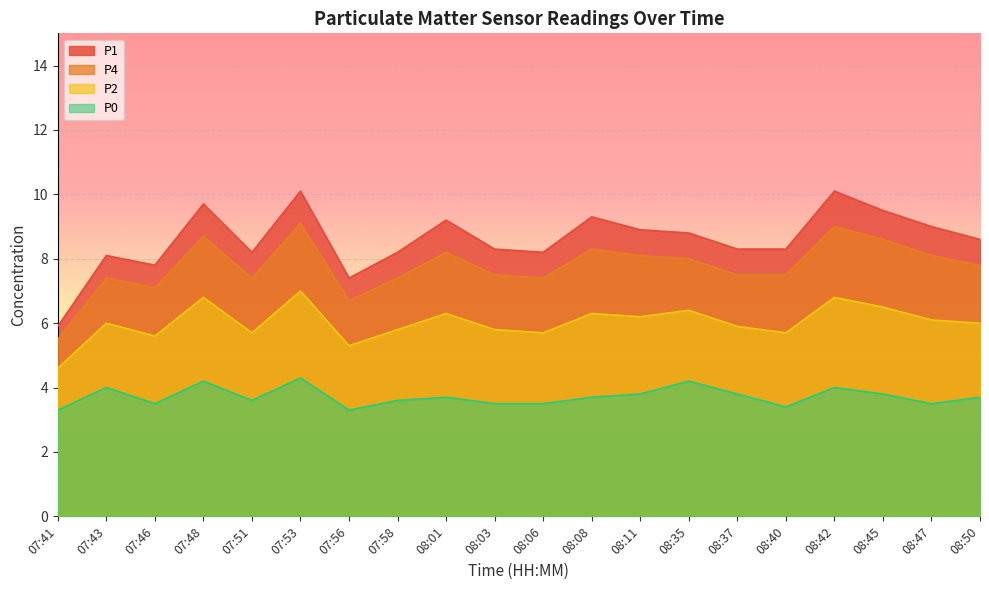

How many lines are shown in the chart?

4